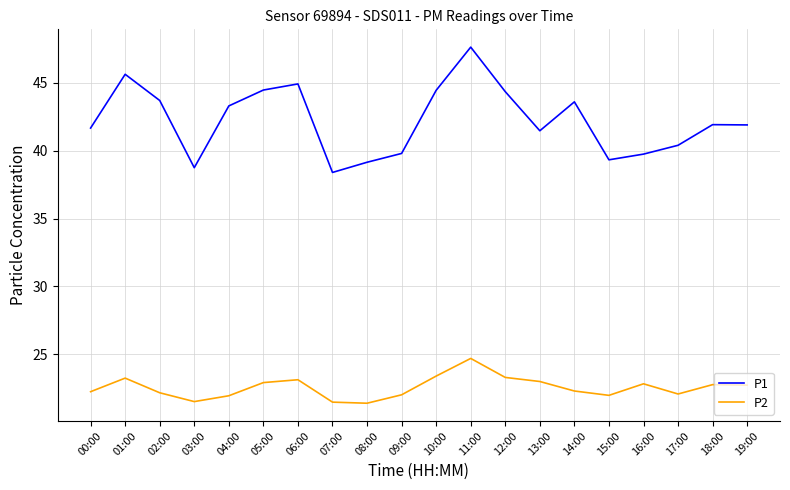

Which series changed the most between 07:00 and 19:00?

P1